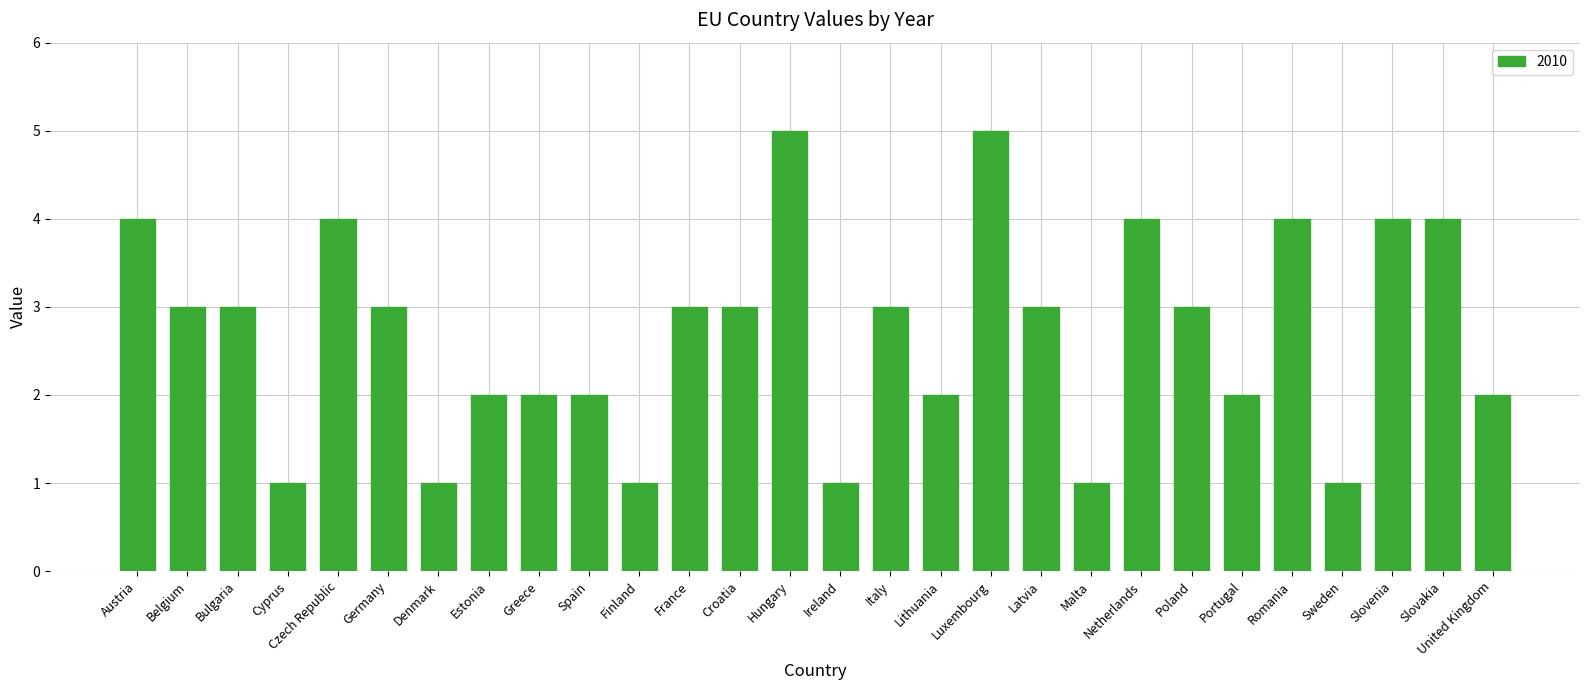

The chart shows a value of 1 at Sweden. True or false?

True